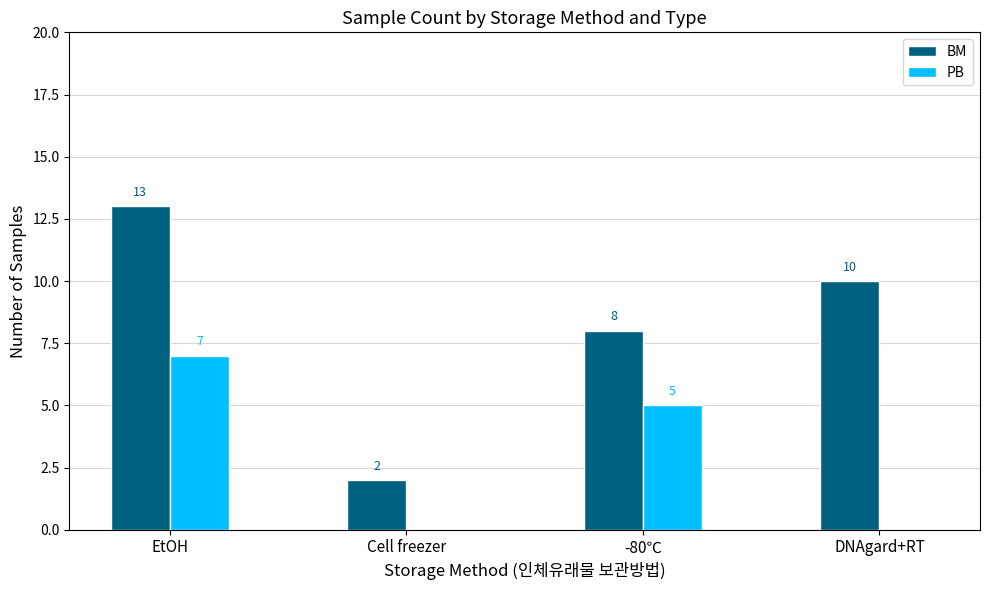

Which series has the largest range (max minus min)?

BM